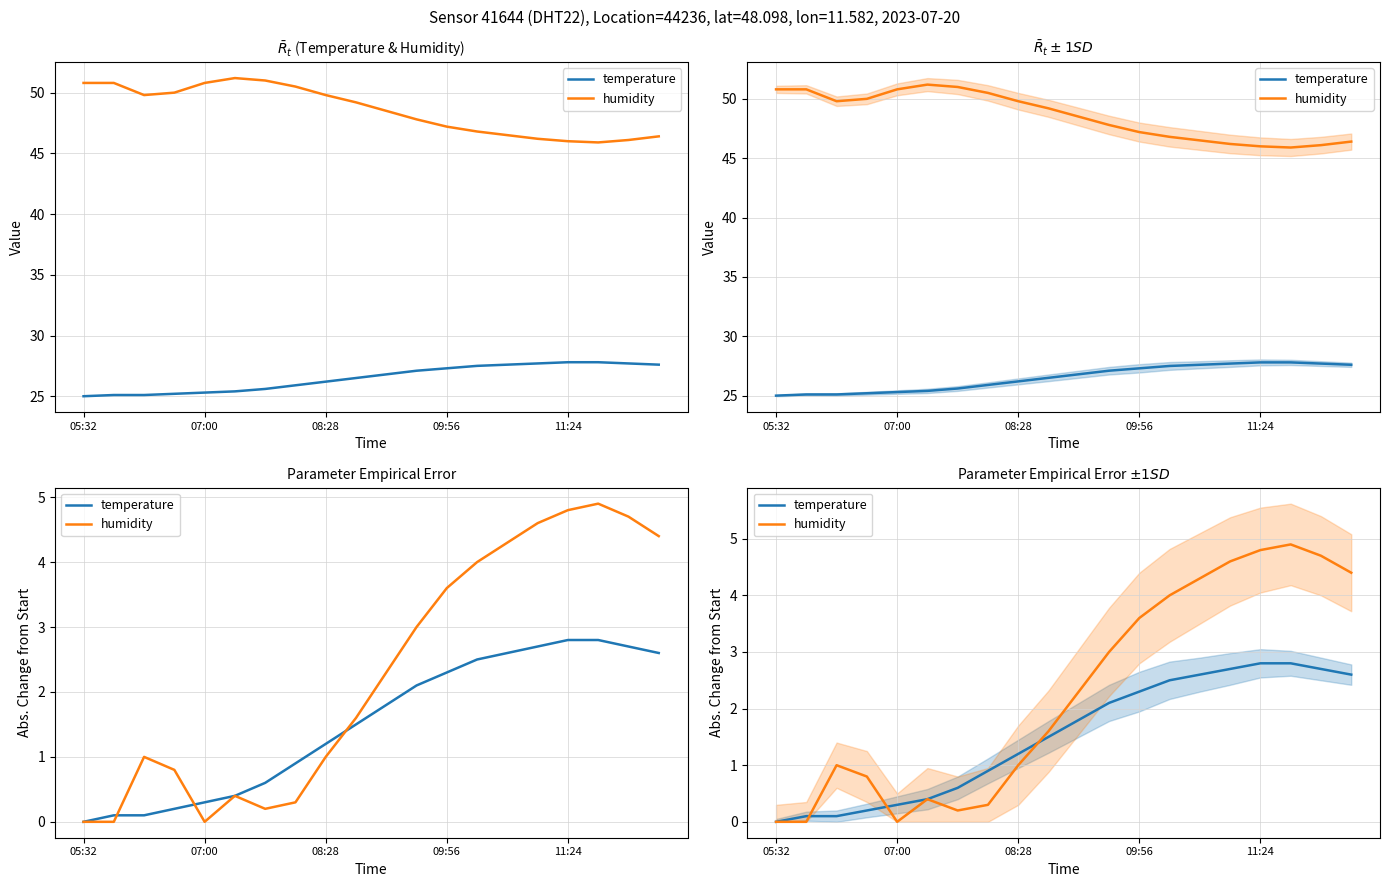

Which category has the lowest value in the temperature series?

05:32